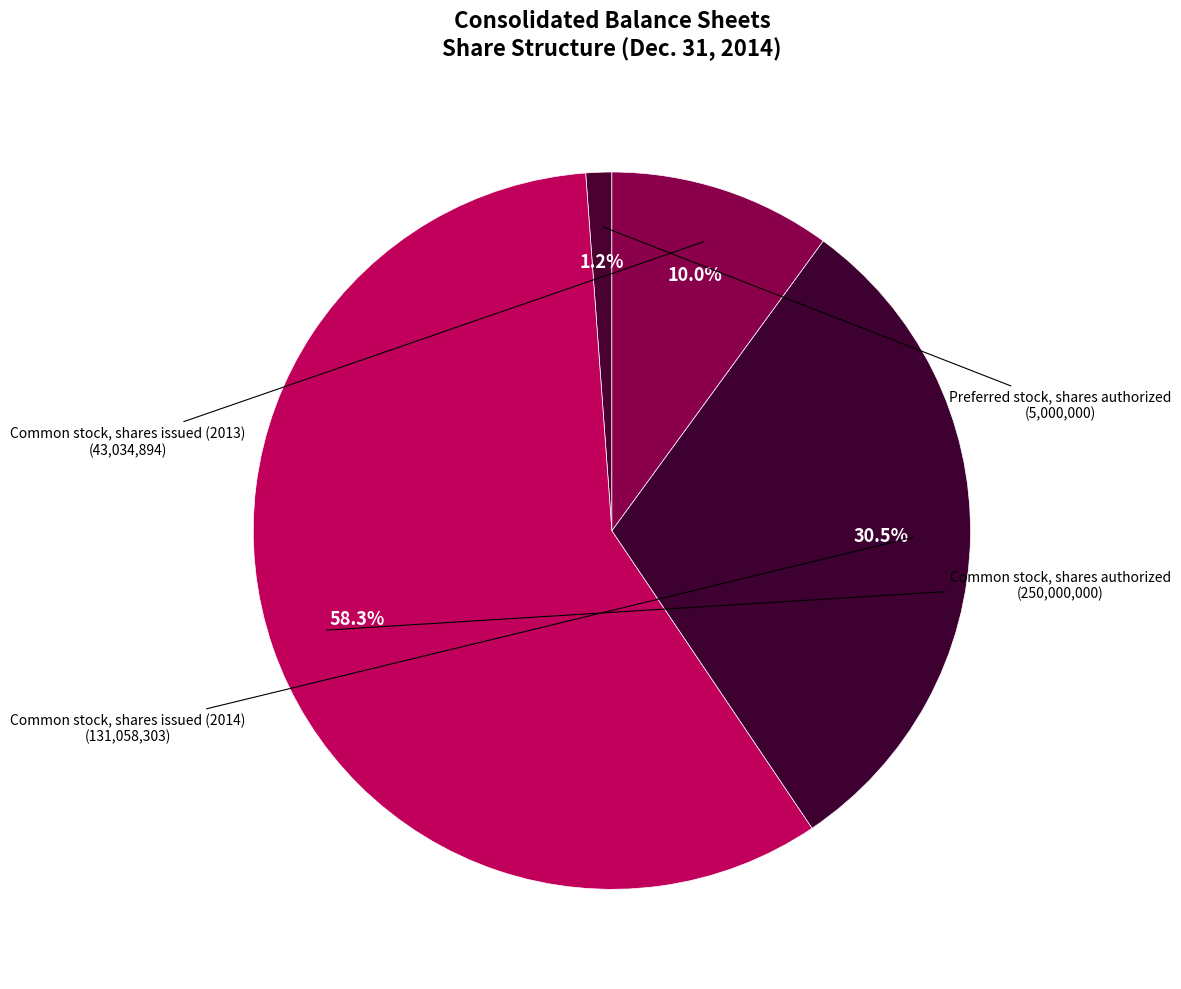

Which category has the biggest portion of the pie?

Common stock, shares authorized